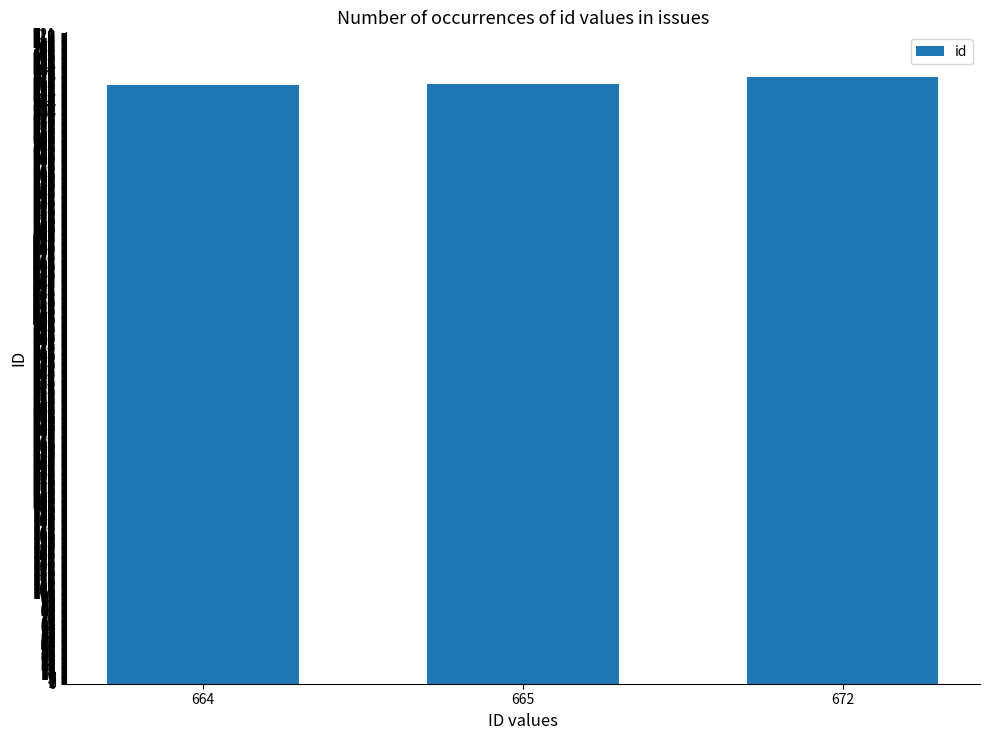

The value at 664 is 664. True or false?

True